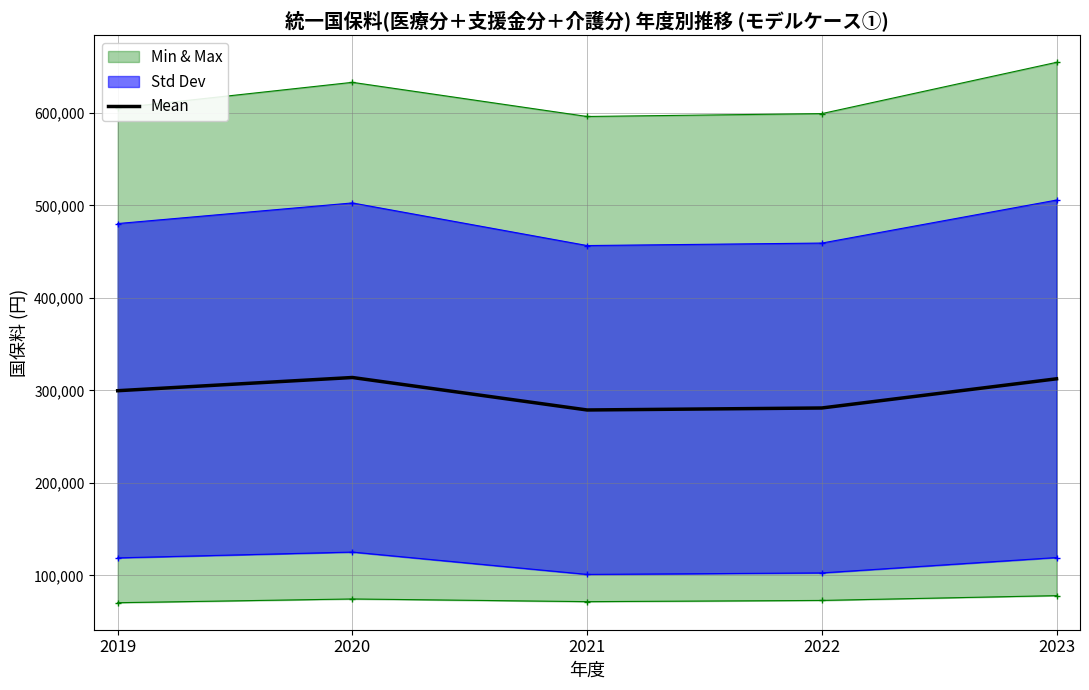

Between 2021 and 2019, which is larger?

2019